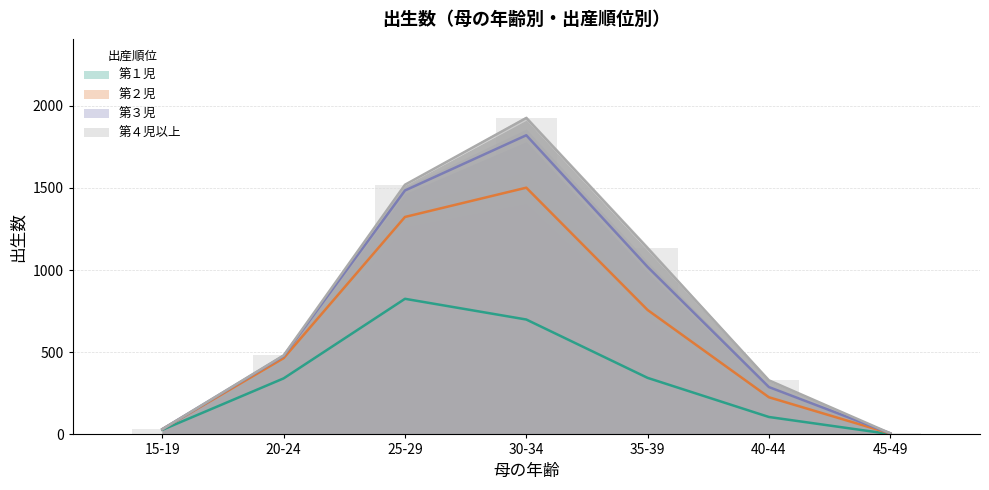

Which label corresponds to the largest value in the chart?

30-34